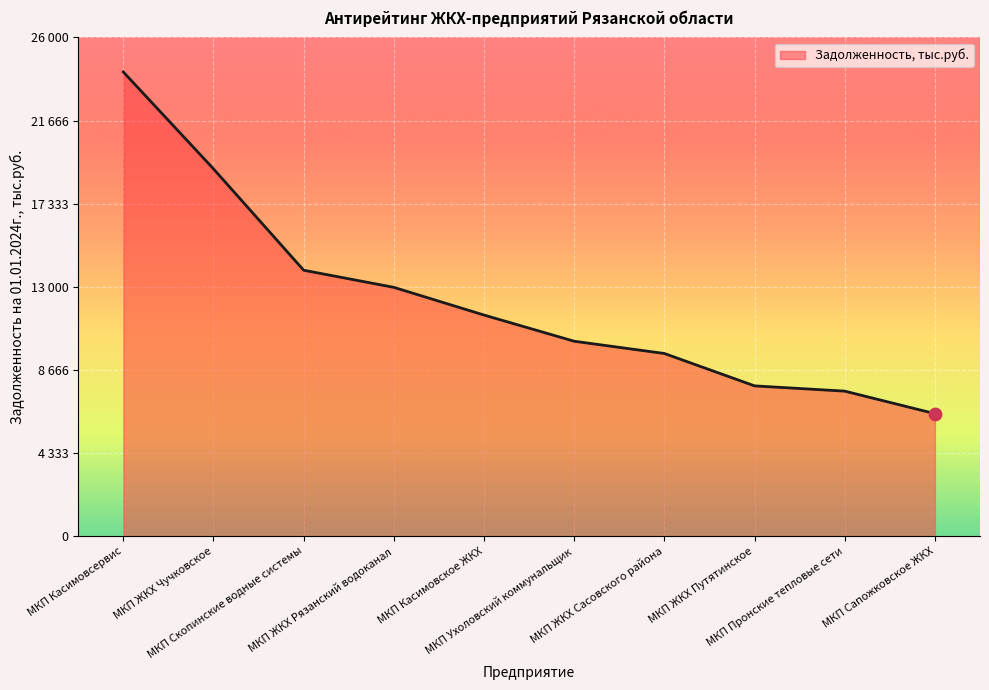

Approximately how many times larger is the value at МКП ЖКХ Чучковское compared to МКП ЖКХ Рязанский водоканал?

1.5